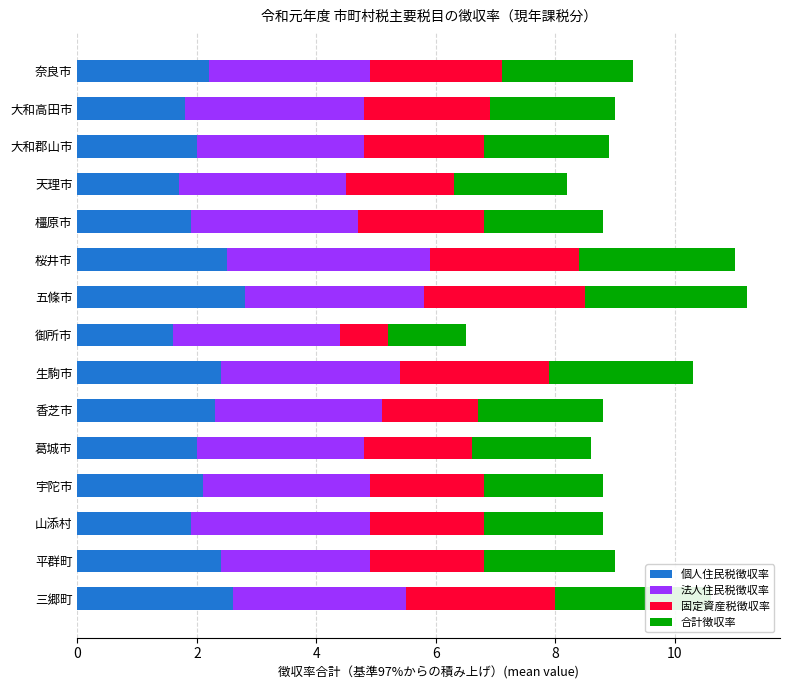

What is the highest value of the 個人住民税徴収率 series?

2.8